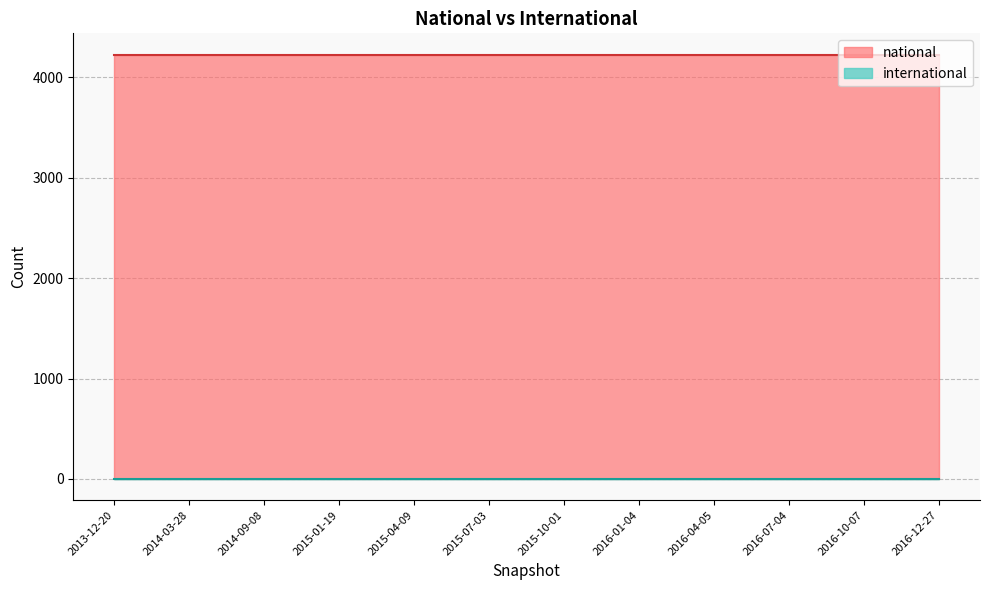

The value of international at 2016-07-04 is 2. True or false?

True